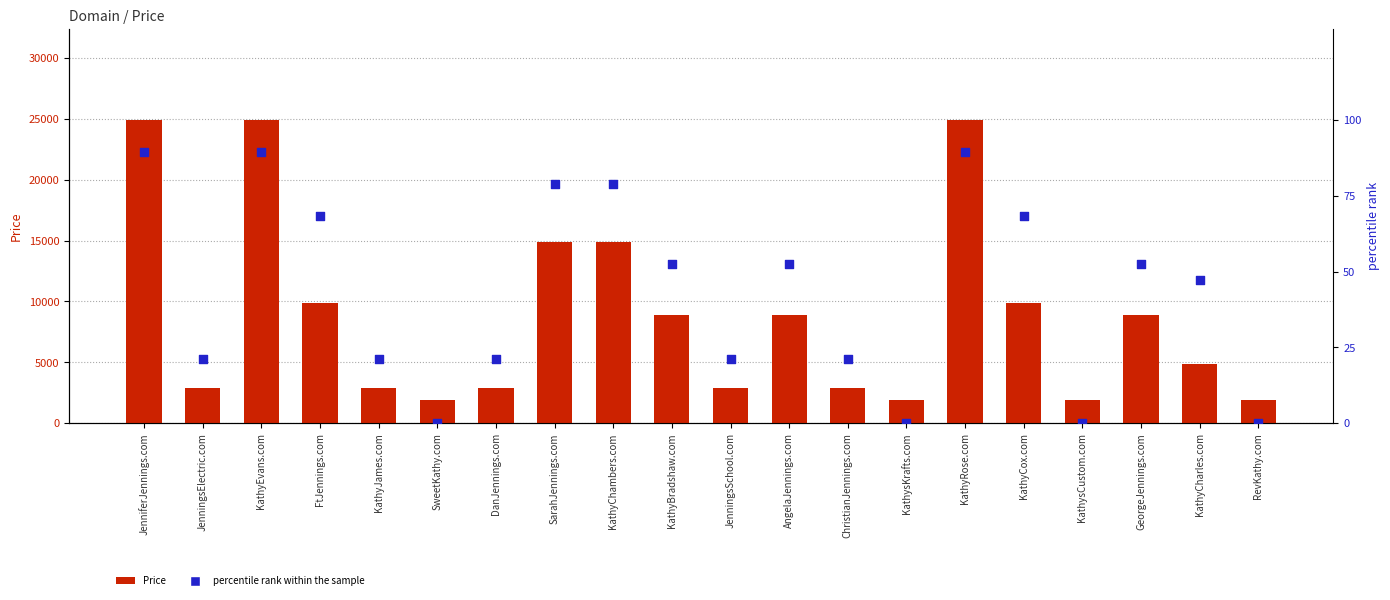

What is the total value across all series at KathyCox.com?

9956.4